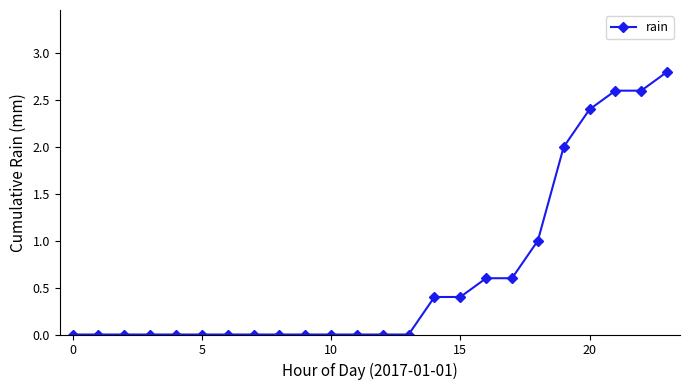

What is the value of the 16th point from the left?

0.4